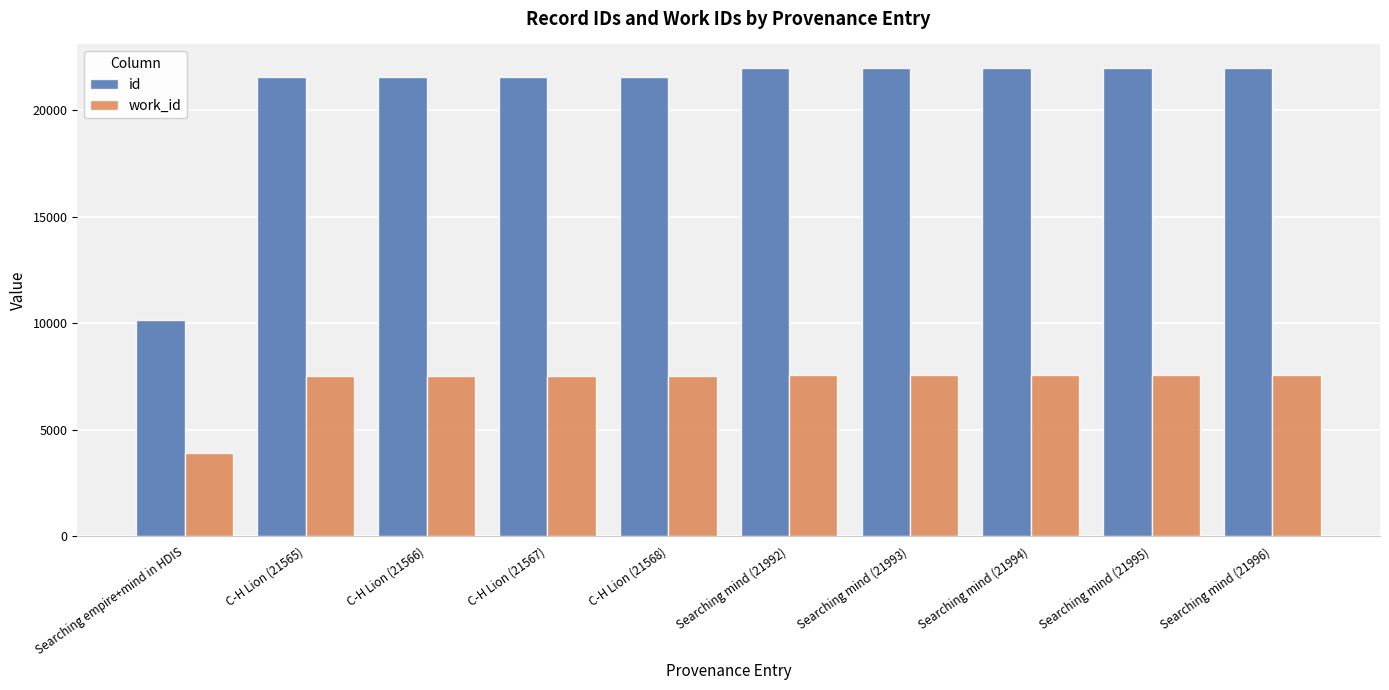

Which series has the largest range (max minus min)?

id